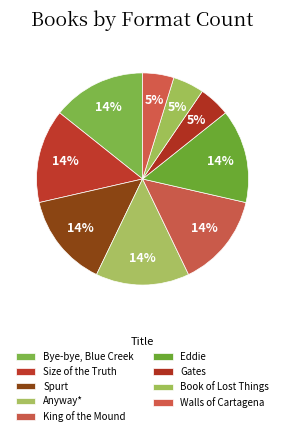

How many slices are in this pie chart?

9